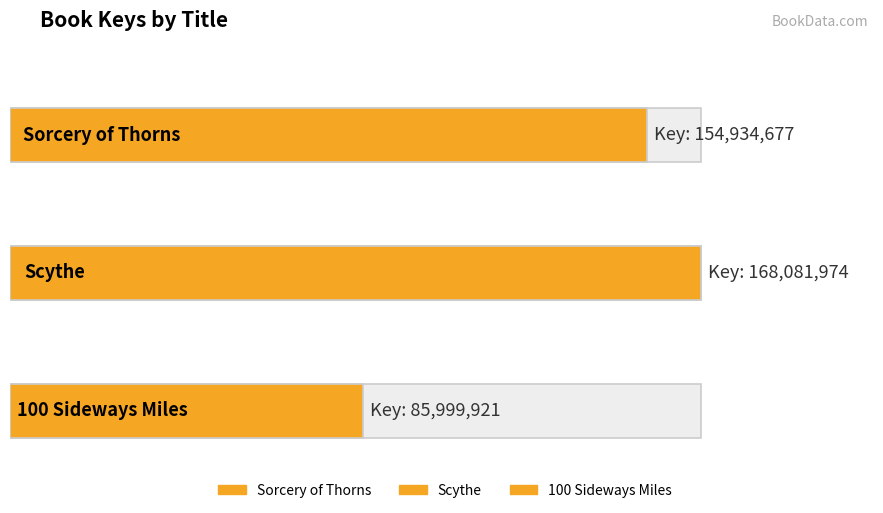

Which label corresponds to the largest value in the chart?

Scythe